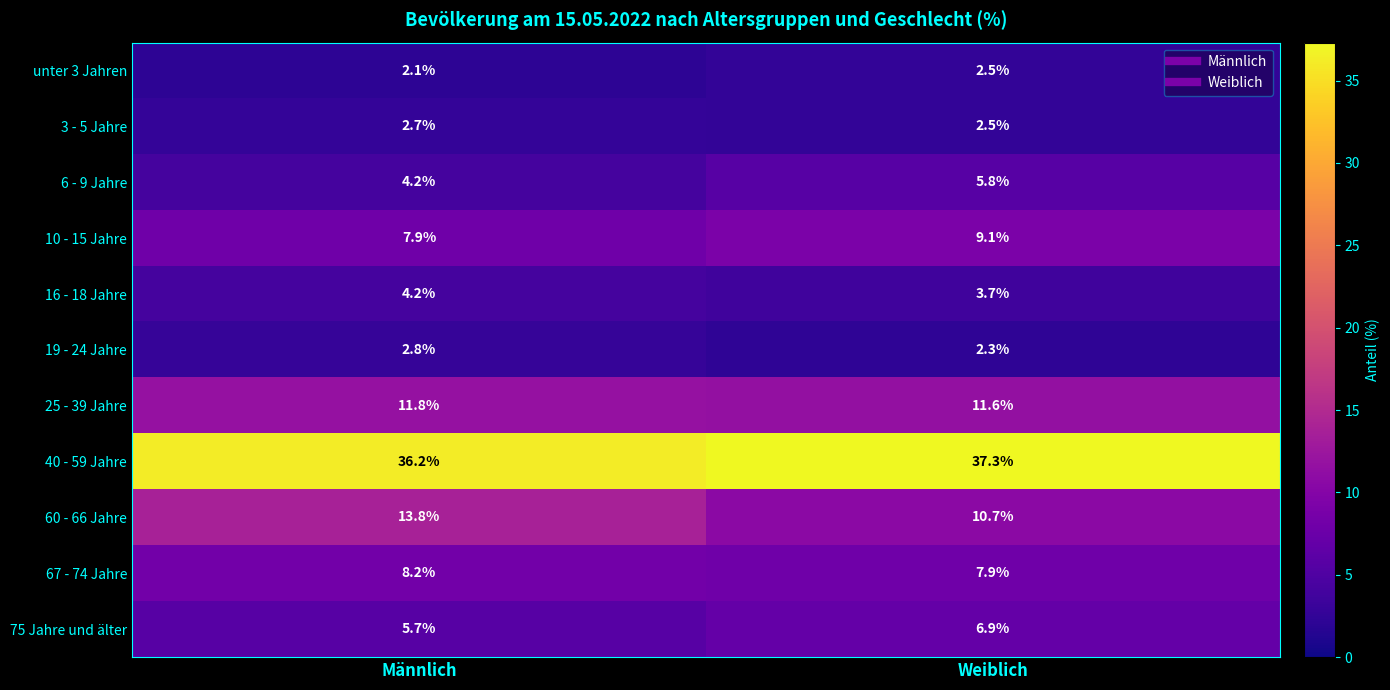

What is the difference between the unter 3 Jahren values at Männlich and Weiblich?

0.4